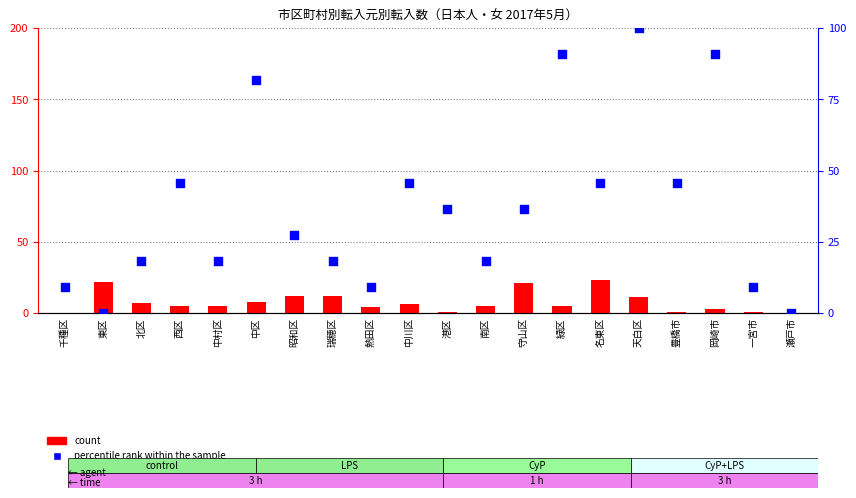

Which series contains the lowest Y value?

count